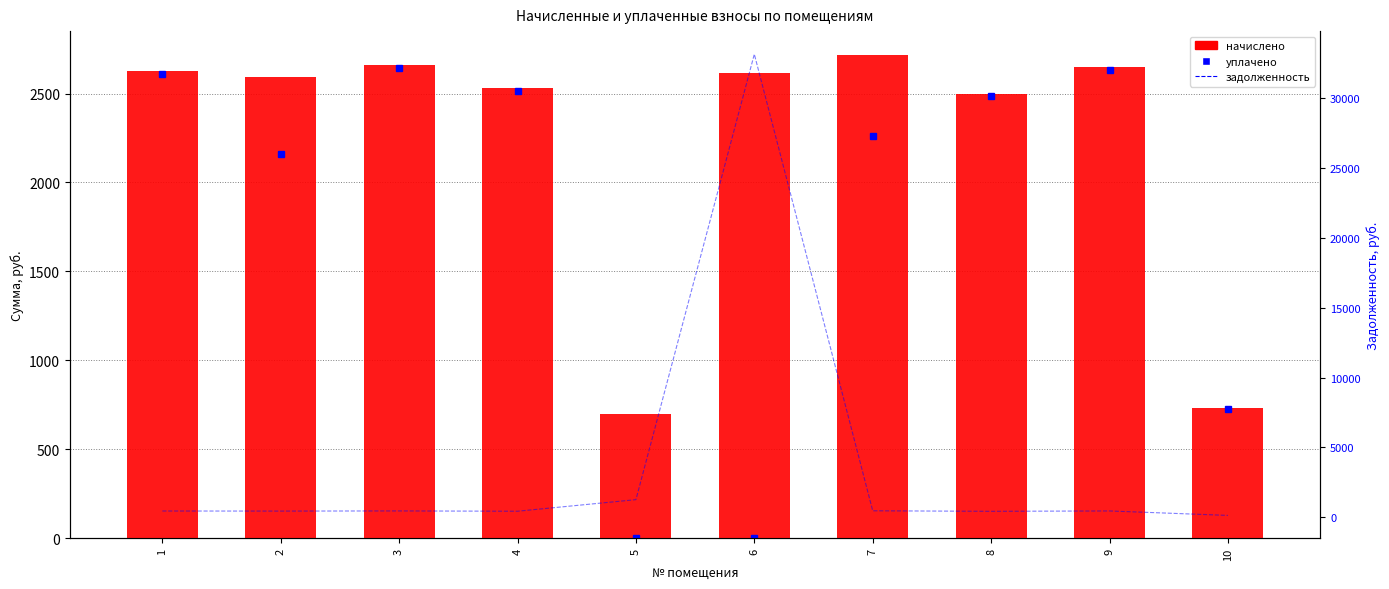

What value does the начислено series have at 5?

701.8